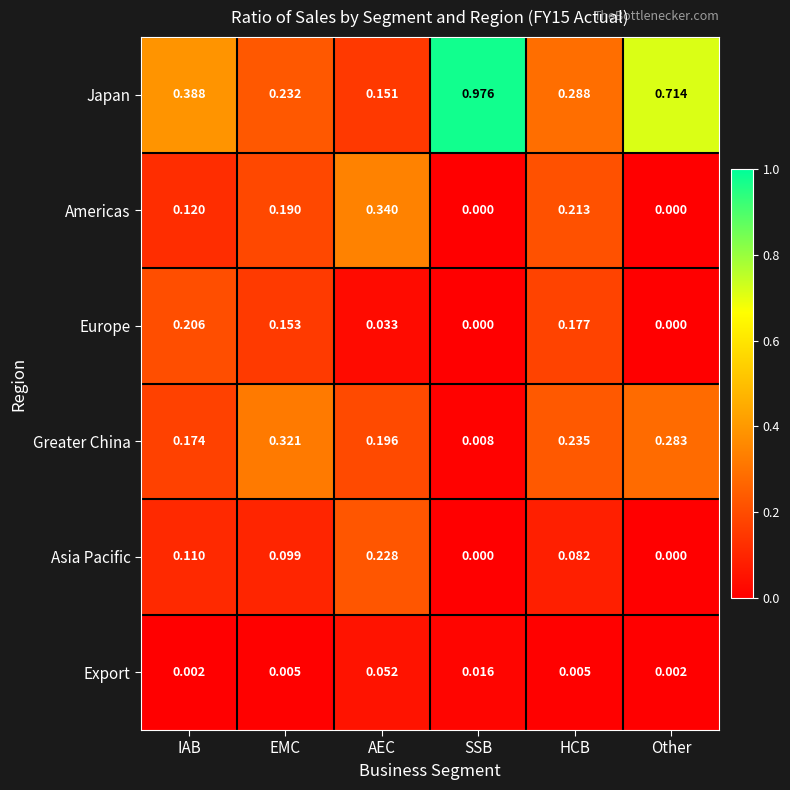

At how many categories does at least one series exceed 0?

6